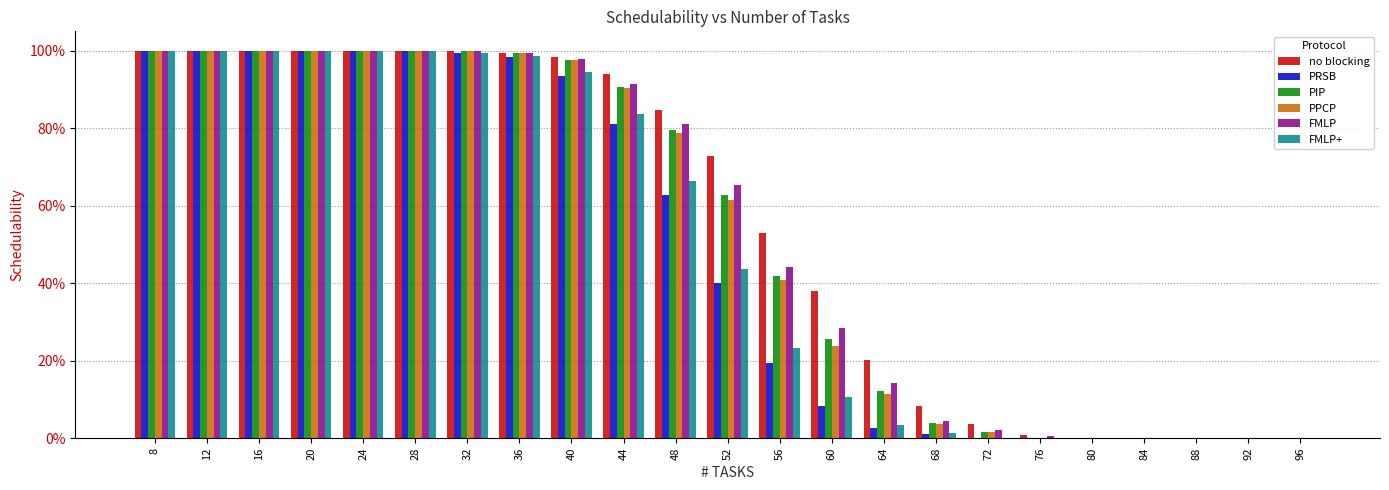

What are all the series names shown in the legend?

no blocking, PRSB, PIP, PPCP, FMLP, FMLP+